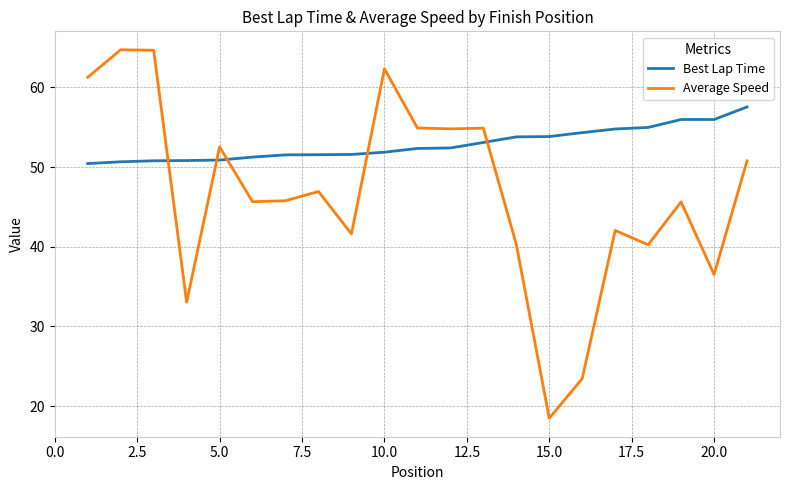

How many intersections are there between Best Lap Time and Average Speed?

5